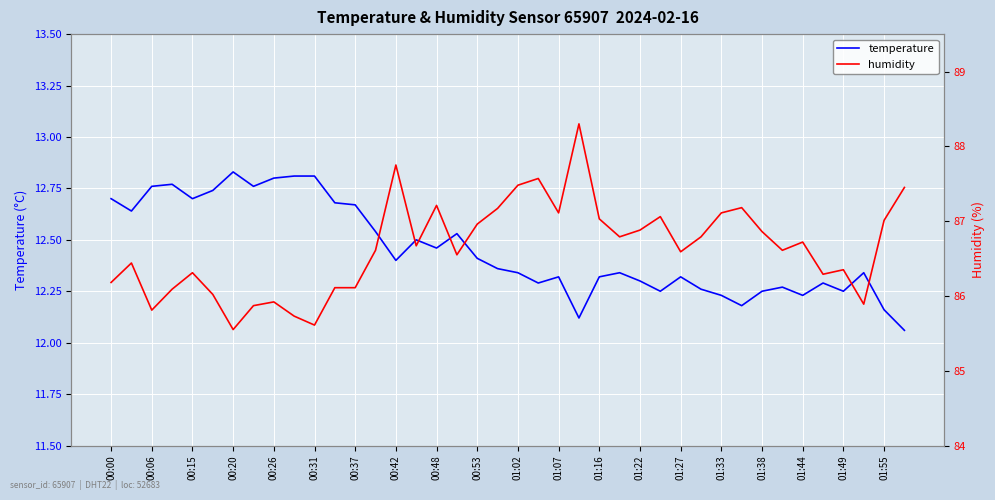

True or false: temperature and humidity intersect in this chart.

False